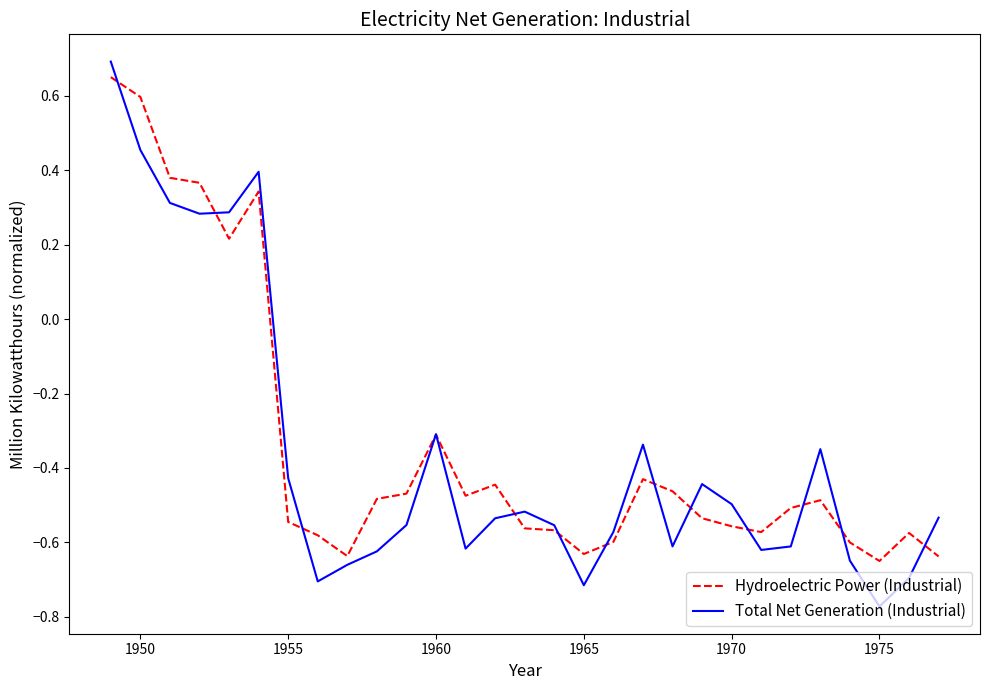

How many values in the Hydroelectric Power (Industrial) series are below 0?

23